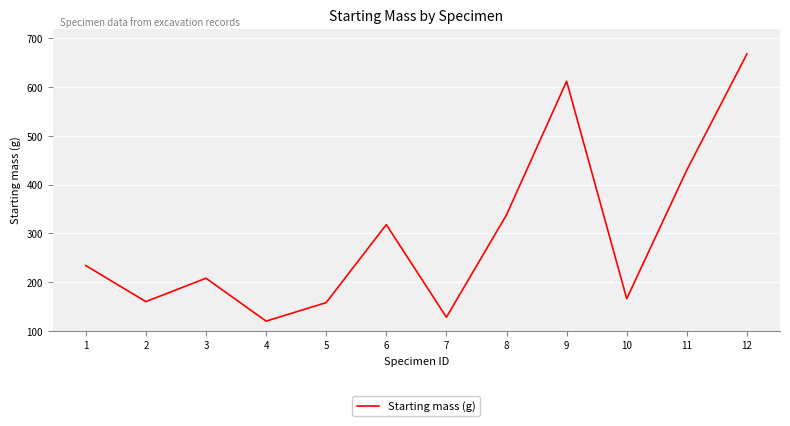

What is the change in value from 5 to 6?

+160